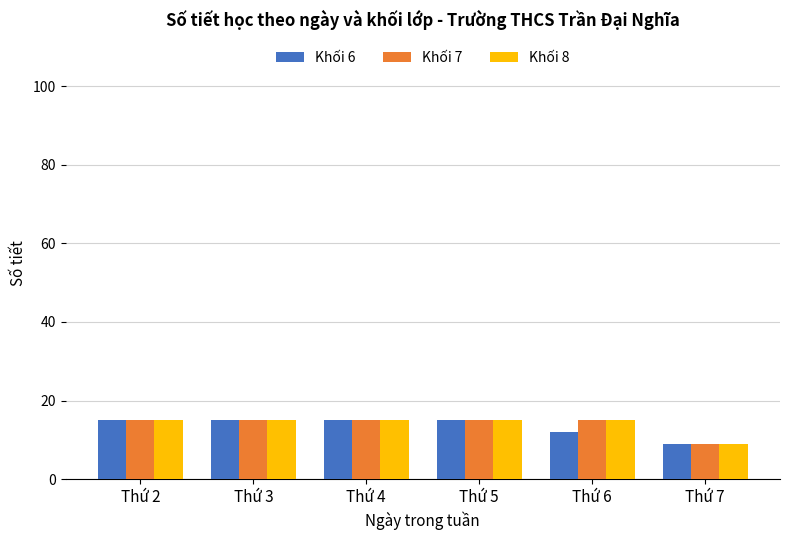

How many bars are there in total?

18